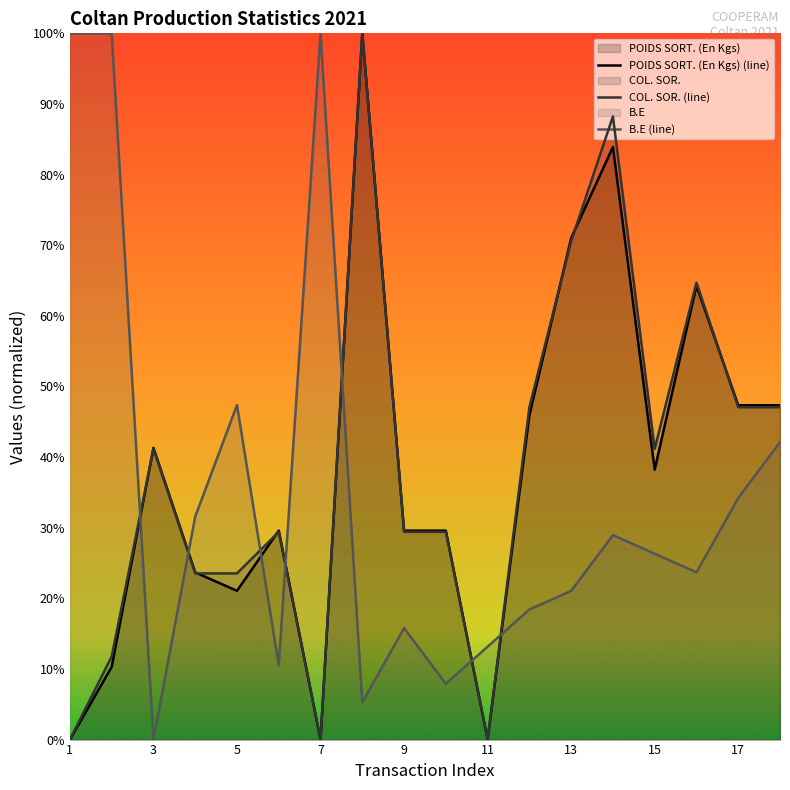

How many data points does each series have?

18